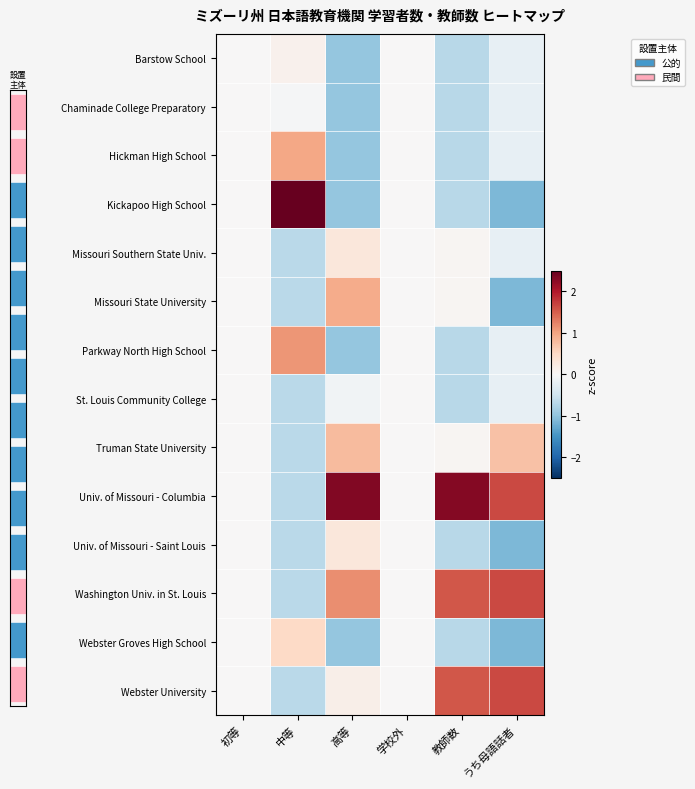

How many data points in Parkway North High School are above 0?

1